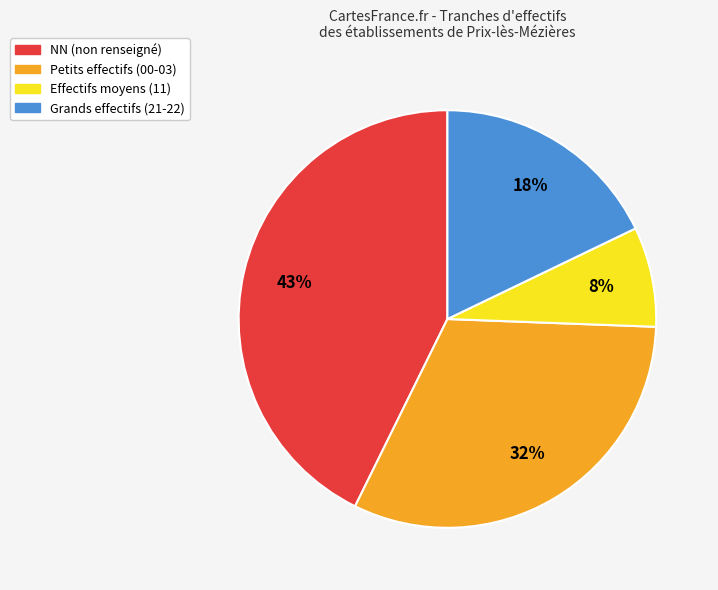

Does any single category account for the majority?

No